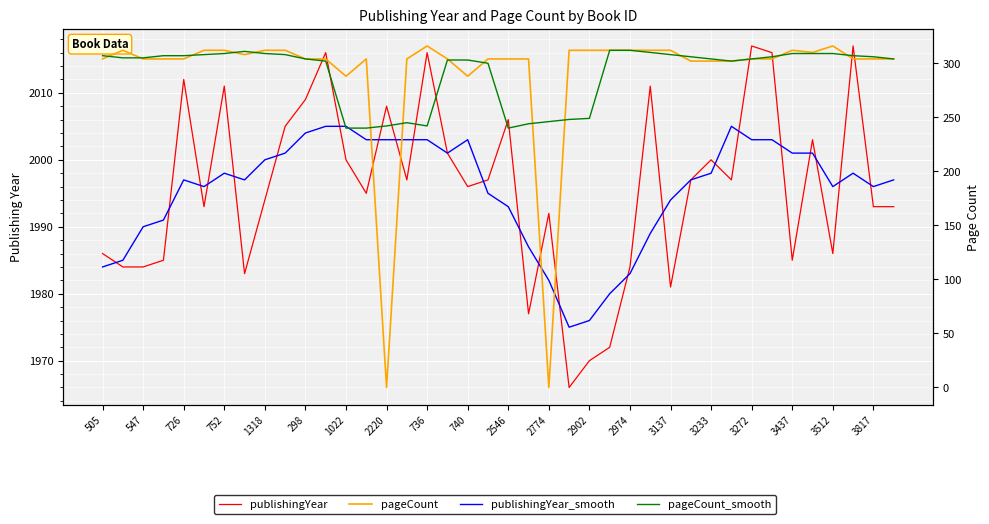

How many values in the publishingYear_smooth series exceed 1997?

19